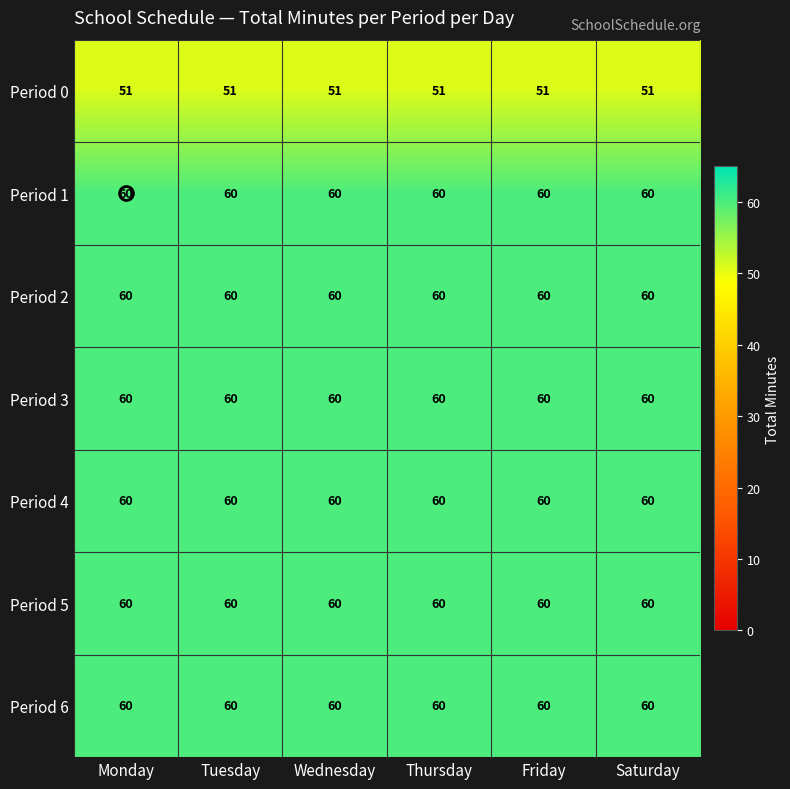

At how many categories does at least one series exceed 57?

6